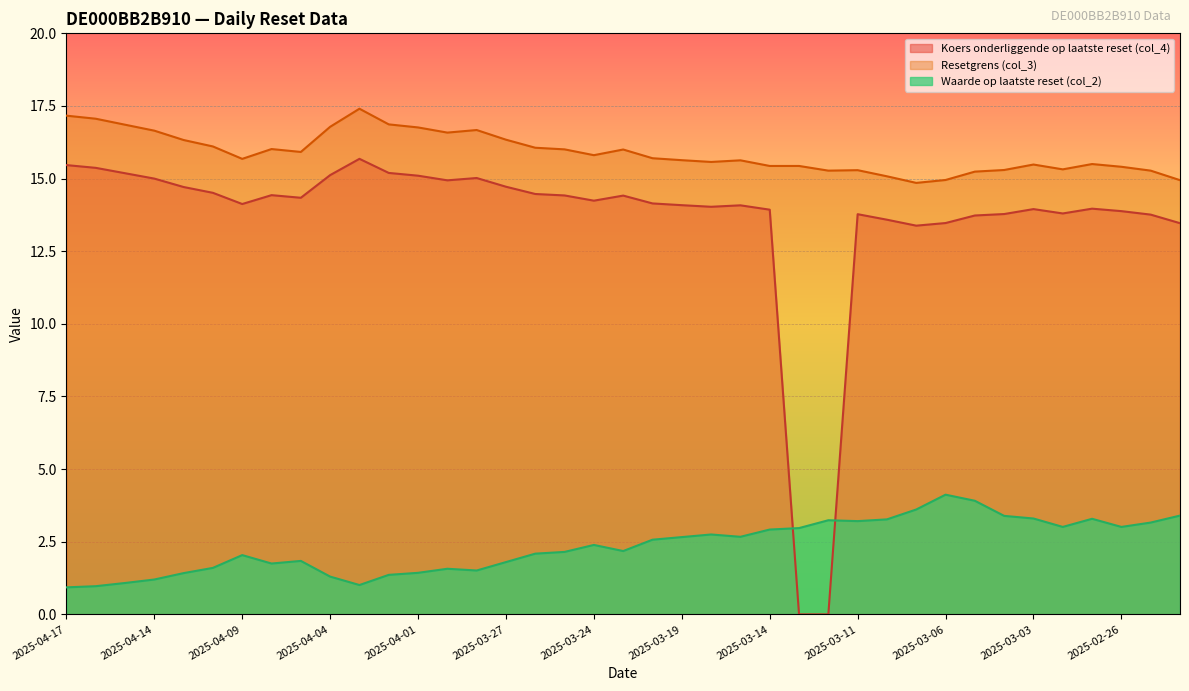

How many lines are shown in the chart?

3